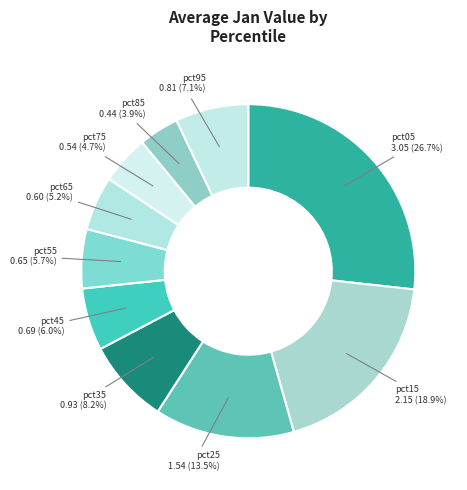

To the nearest percent, what is the difference between the largest and smallest slice percentages?

23%